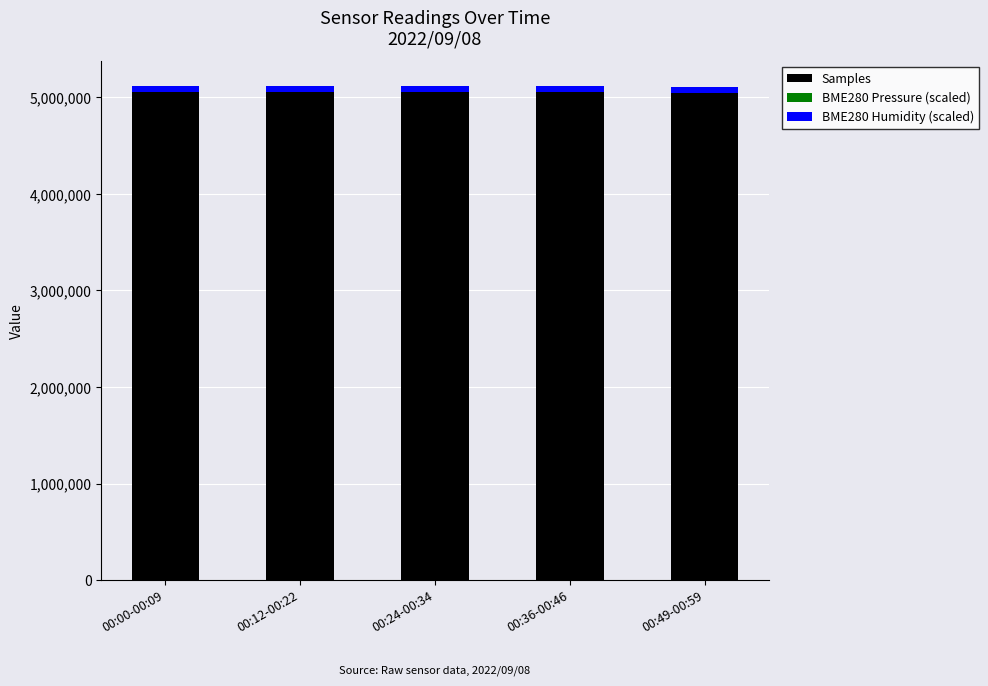

Are the bars horizontal?

No